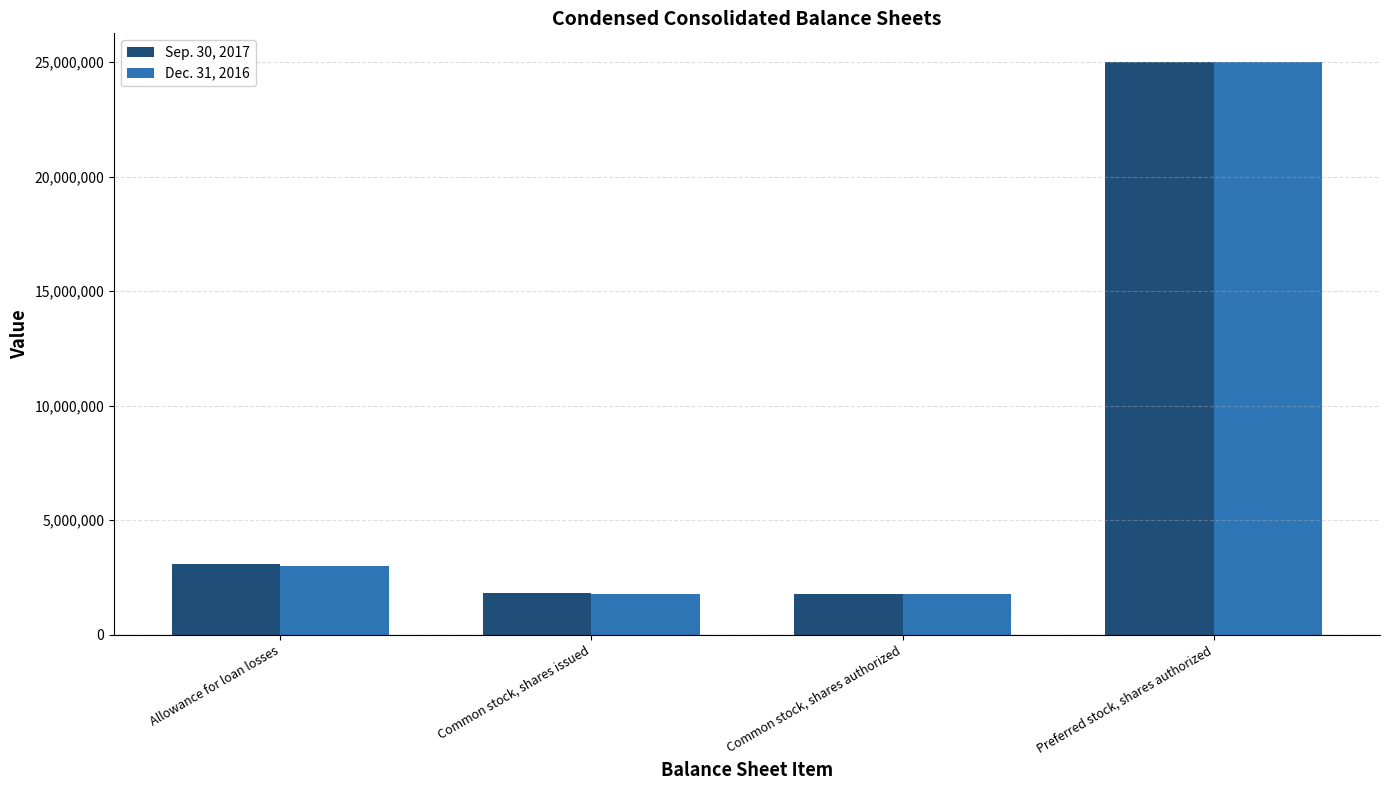

At which category is the sum across all series the highest?

Preferred stock, shares authorized